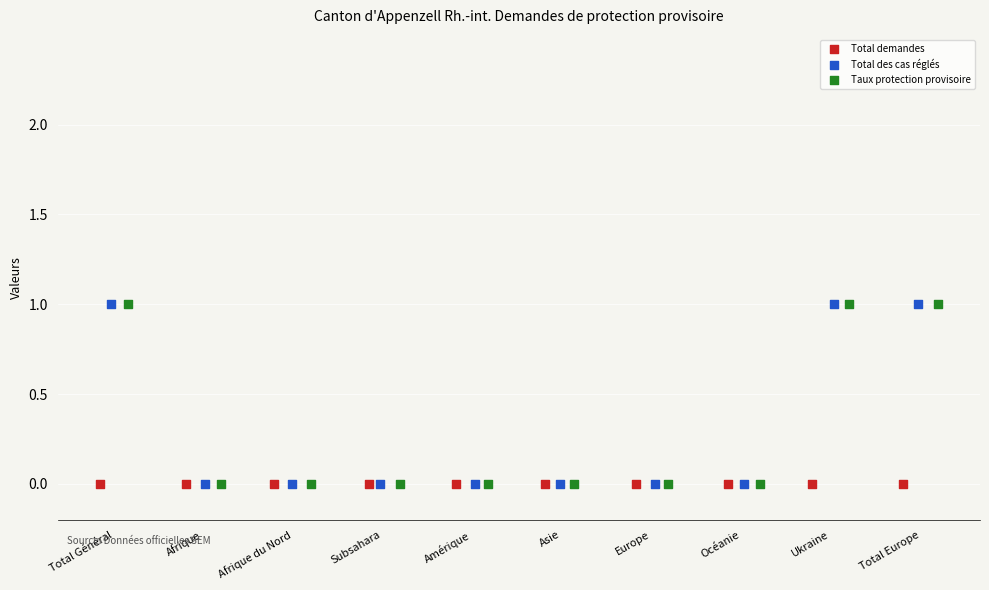

What are all the series names shown in the legend?

Total demandes, Total des cas réglés, Taux protection provisoire